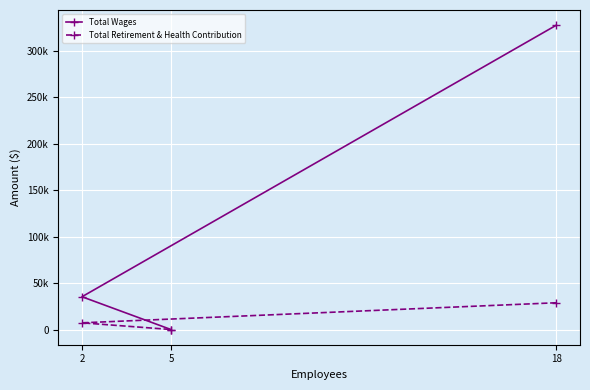

How many positive values does the Total Wages series have?

2